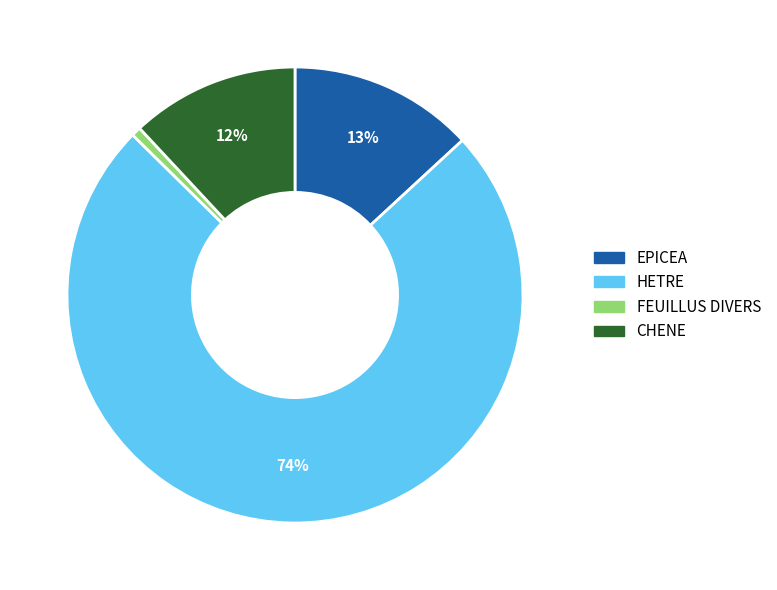

To the nearest percent, what is the average slice percentage?

25%